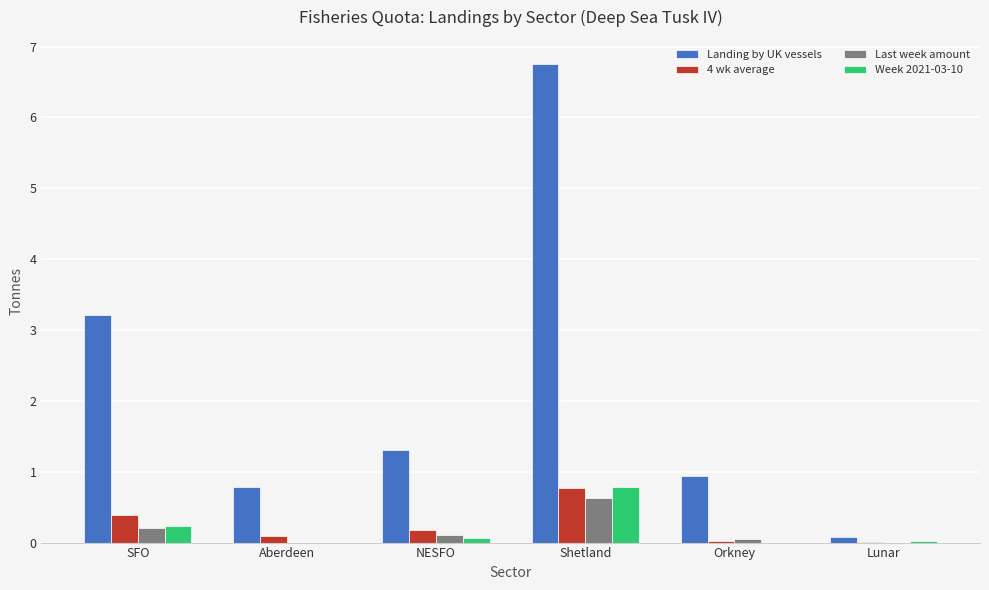

What are all the series names shown in the legend?

Landing by UK vessels, 4 wk average, Last week amount, Week 2021-03-10